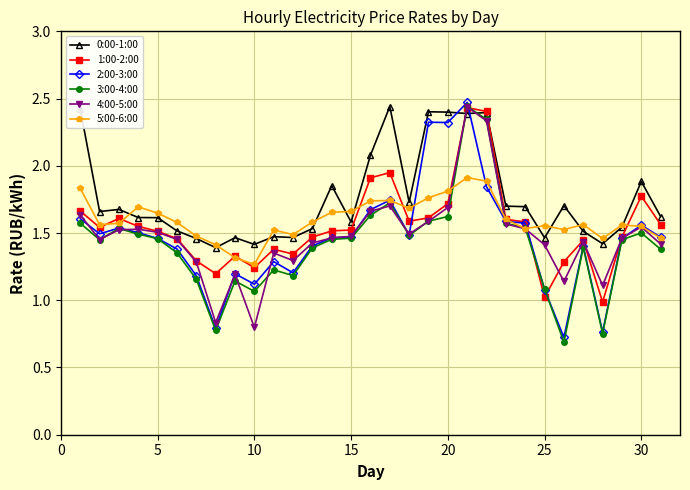

How many values in the 2:00-3:00 series are below 1?

3